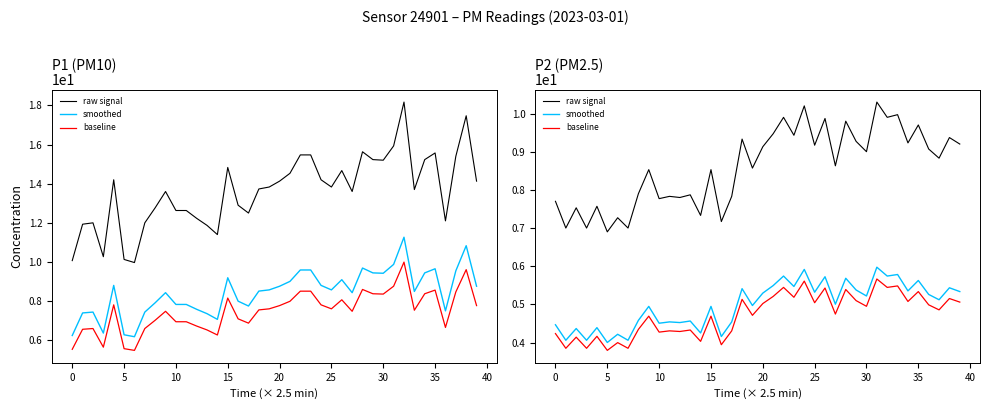

What is the value of the baseline point at the 11th from the left?

4.3